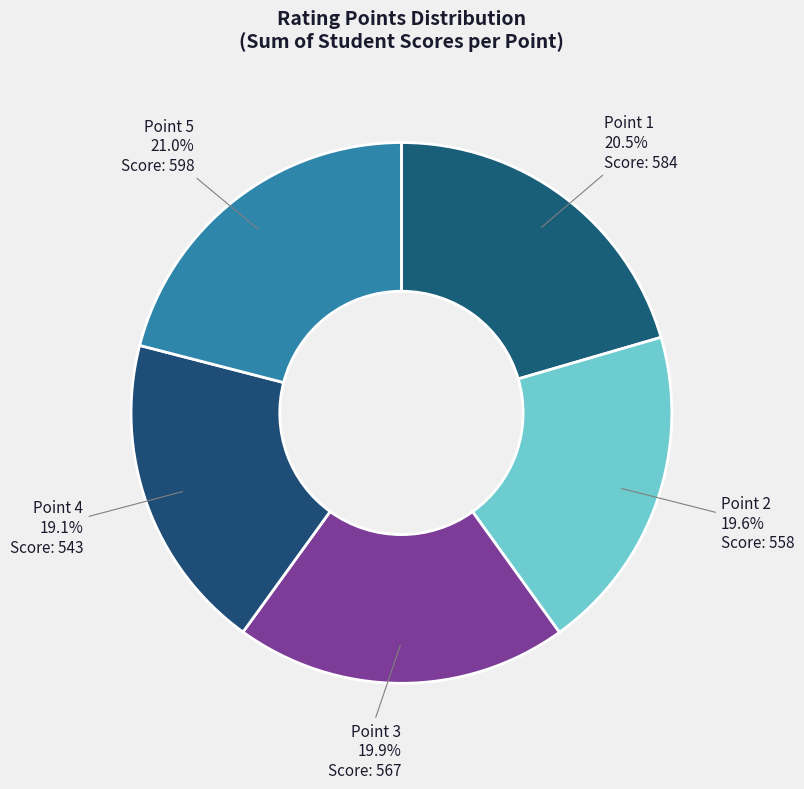

What is the ratio of the value at Point 5 to the value at Point 1?

1.0